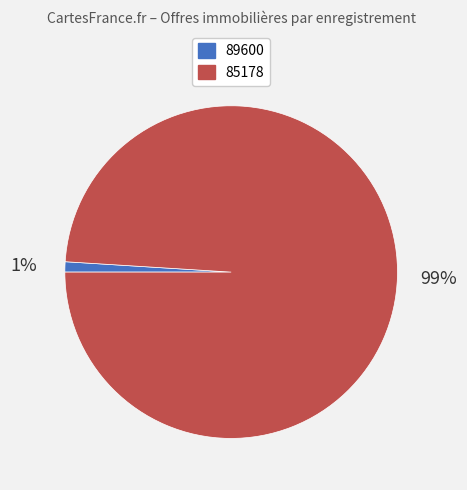

What is the largest slice in the pie chart?

85178